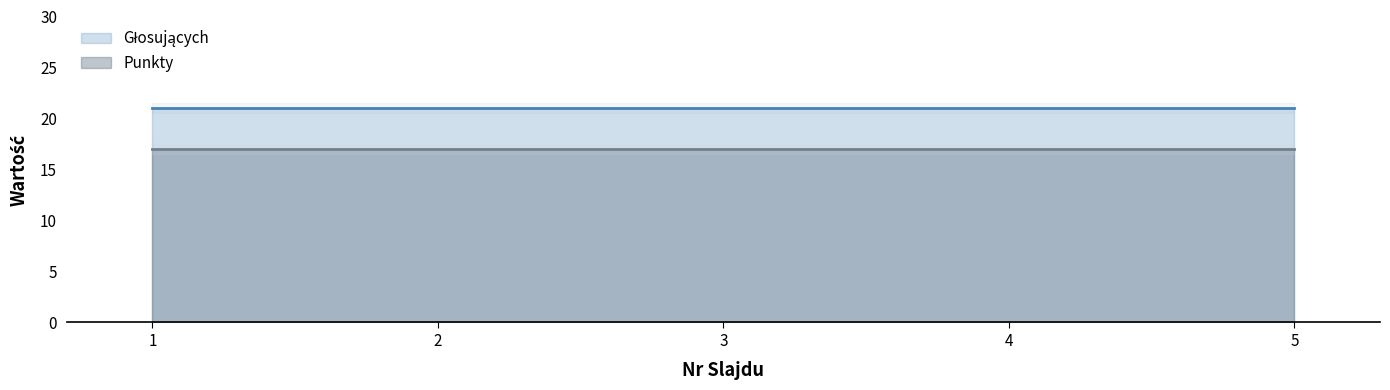

What is the value of the Głosujących point at the 5th from the left?

21